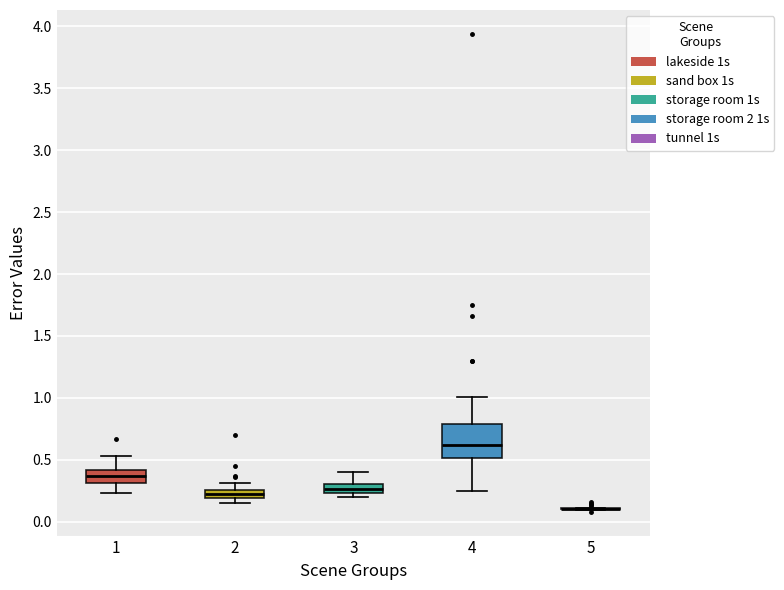

Where is the upper edge of the box at x = 2 on the y-axis? The values are not printed on the chart, so give them approximately, as read against the axis.

0.25